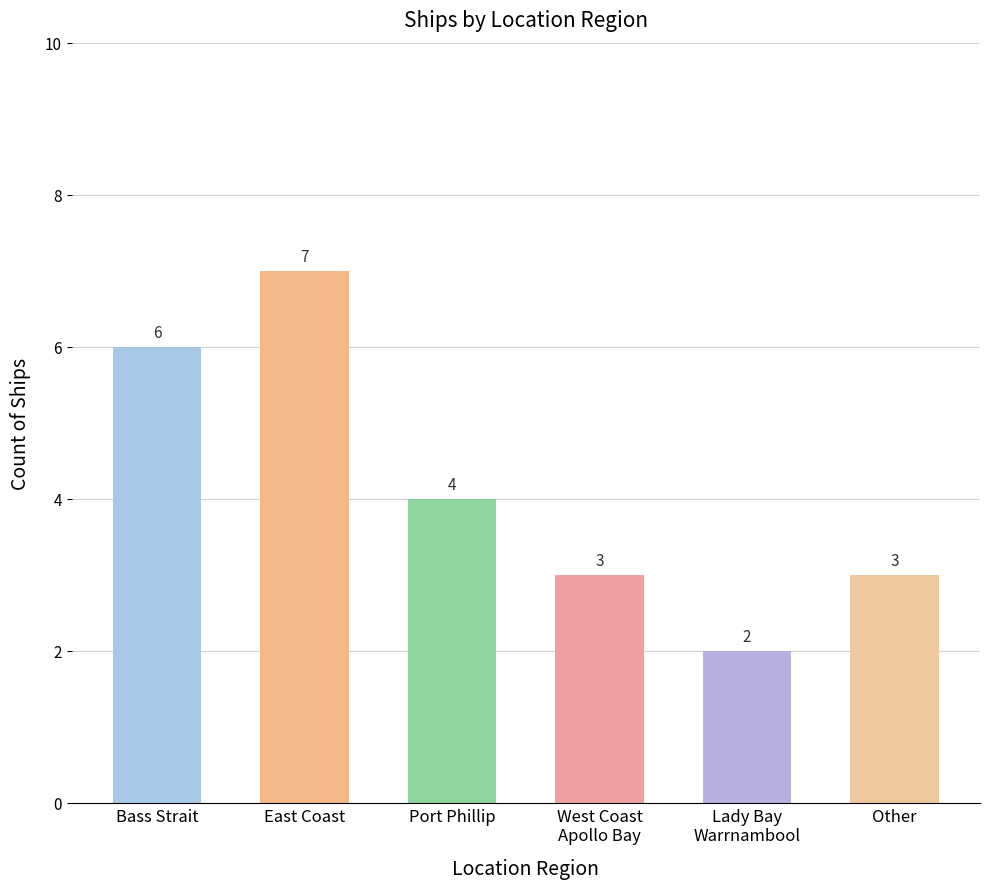

What is the ratio of the value at Port Phillip to the value at East Coast?

0.6